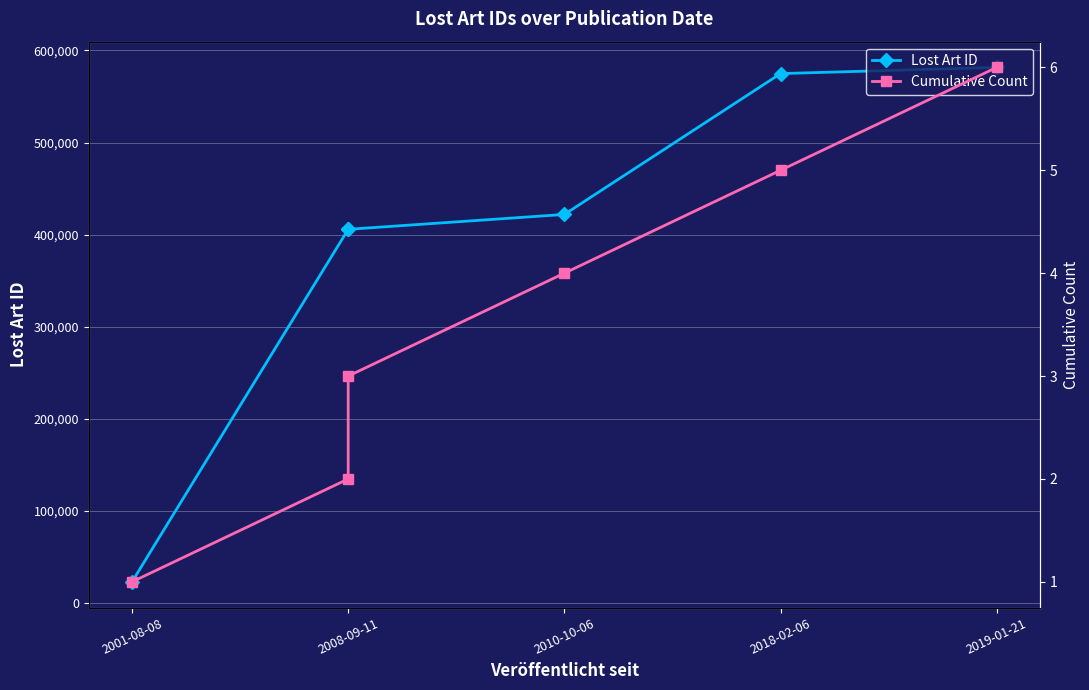

True or false: Cumulative Count has a value of 10 at 2019-01-21.

False